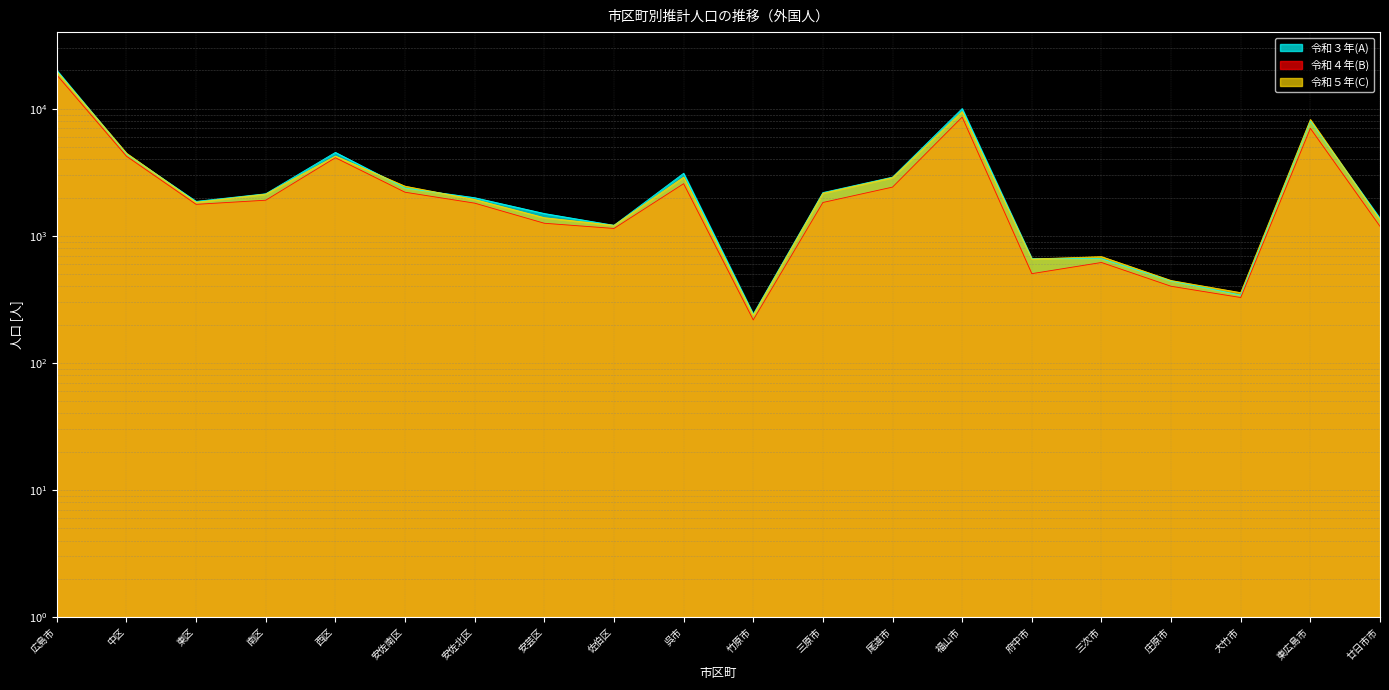

Reading left to right, what are all the values shown in this chart?

令和３年(A): 20043	4417	1867	2143	4536	2377	1995	1498	1210	3106	242	2190	2898	10029	662	661	441	342	8007	1371
令和４年(B): 18433	4229	1769	1907	4117	2204	1808	1256	1143	2572	218	1830	2418	8597	504	617	401	327	7006	1187
令和５年(C): 19662	4465	1839	2131	4240	2458	1930	1389	1210	2895	238	2164	2875	9501	657	686	445	357	8224	1340